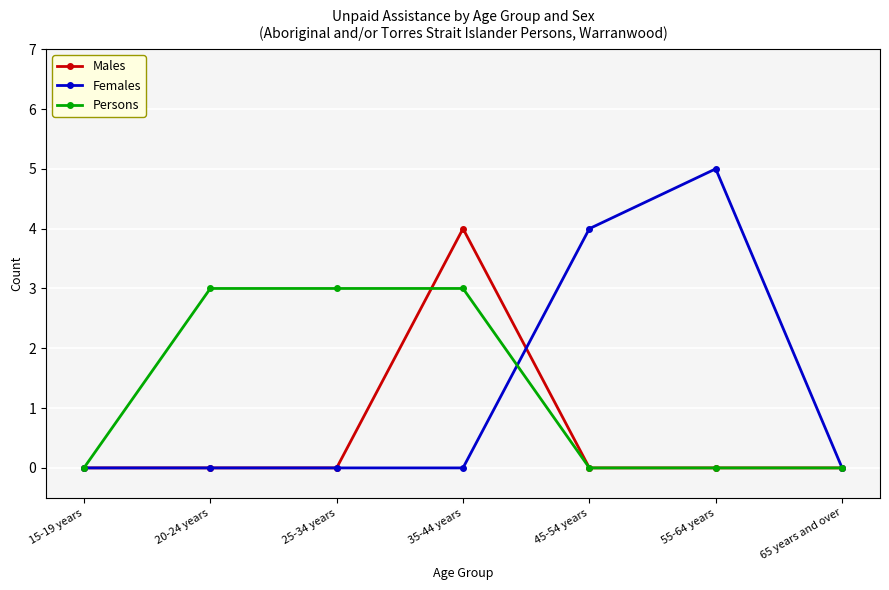

At which category is the sum across all series the highest?

35-44 years